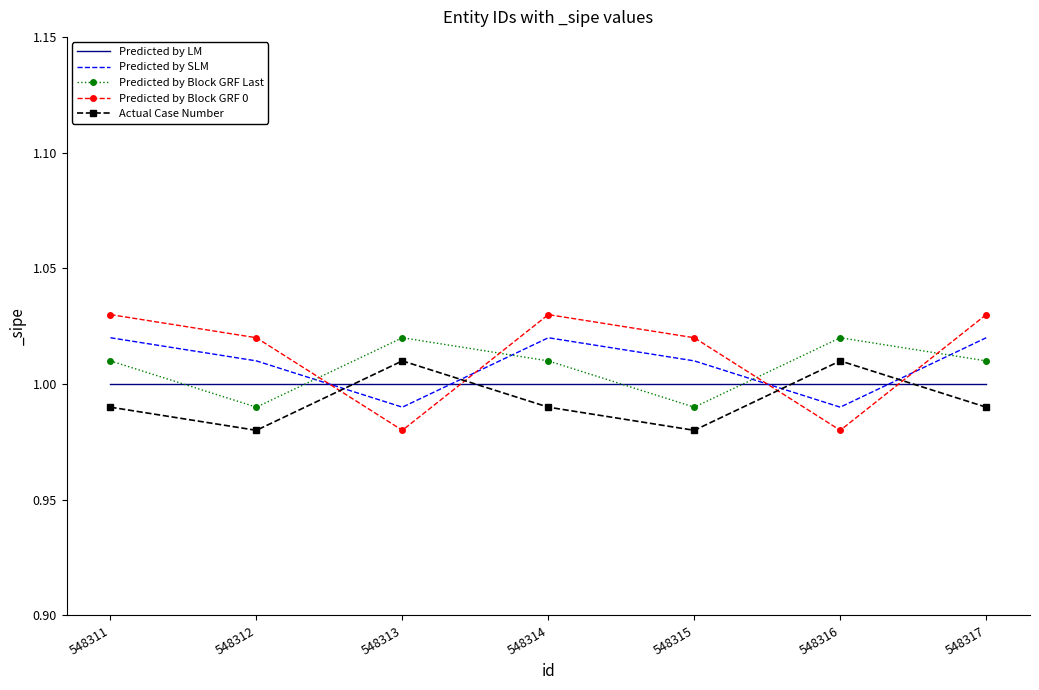

Which series has the largest range (max minus min)?

Predicted by Block GRF 0